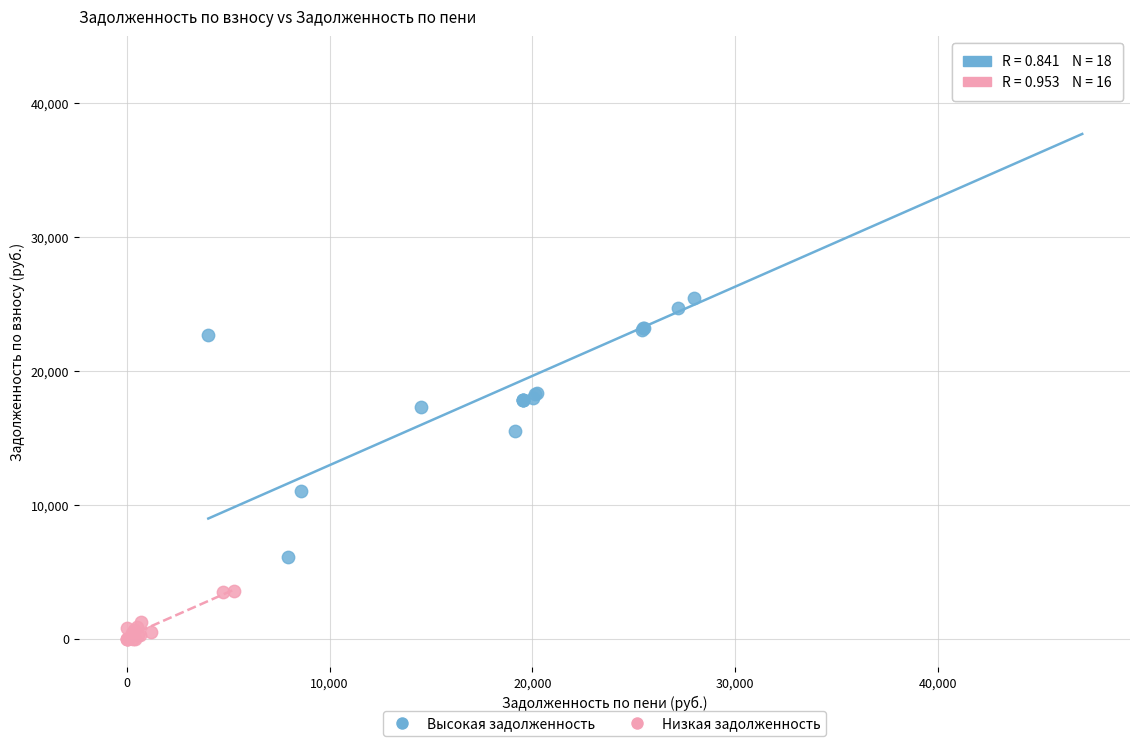

Which series reaches the minimum Y coordinate?

Низкая задолженность